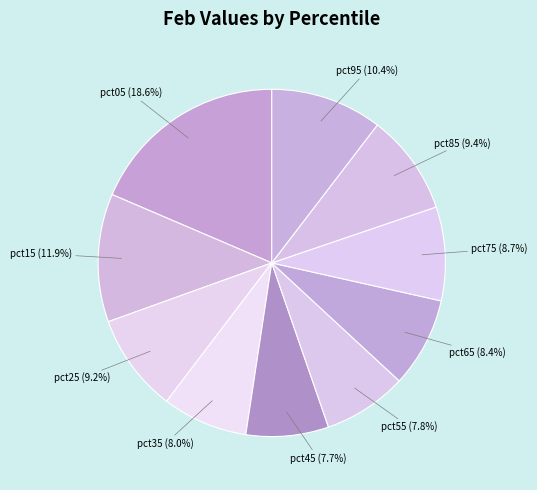

Which category has the biggest portion of the pie?

pct05